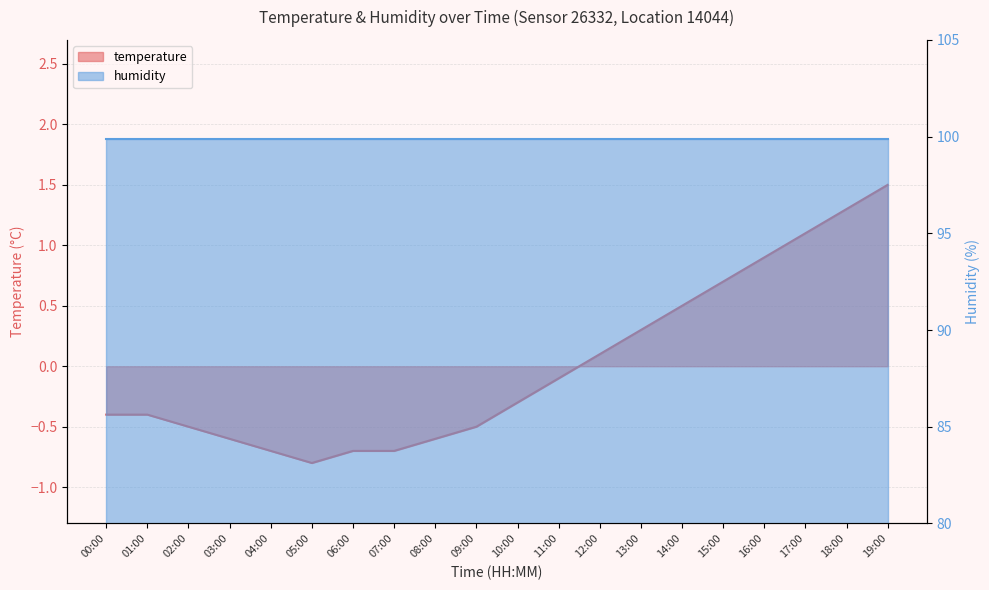

What is the greatest value displayed?

1.5